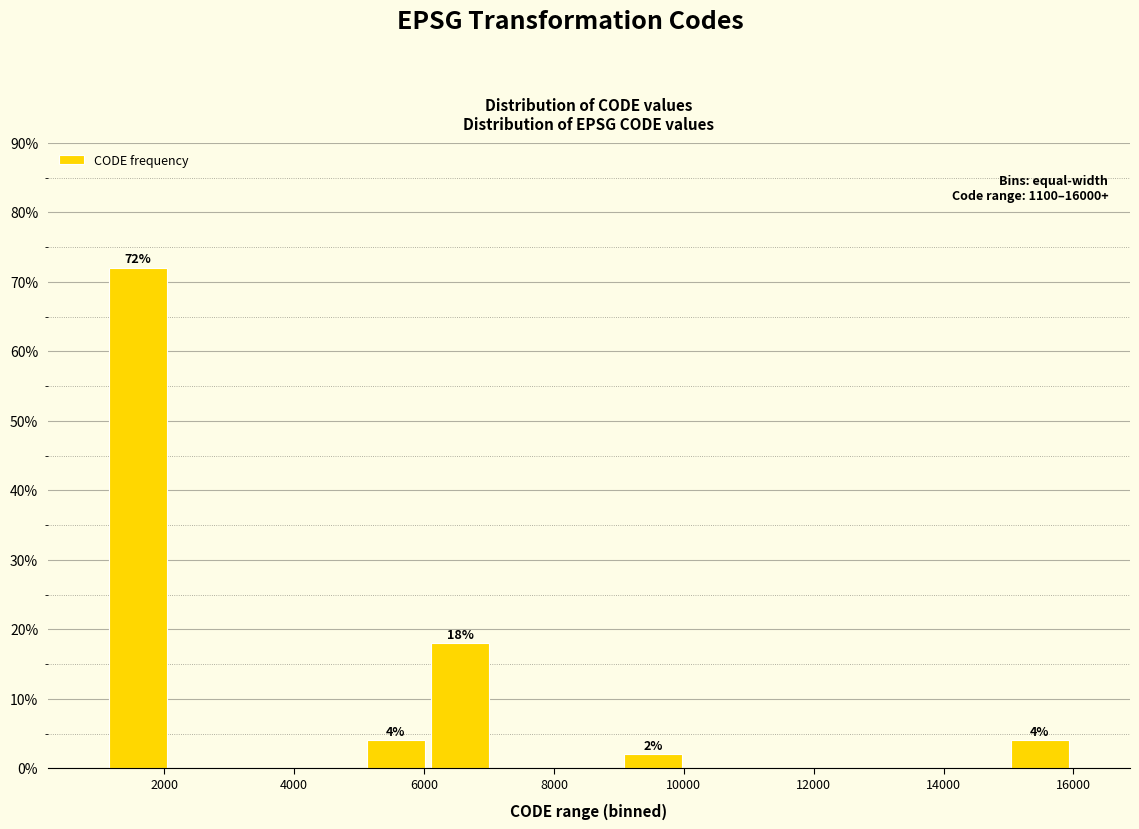

Which range on the x-axis has the tallest bar?

1200 to 2000